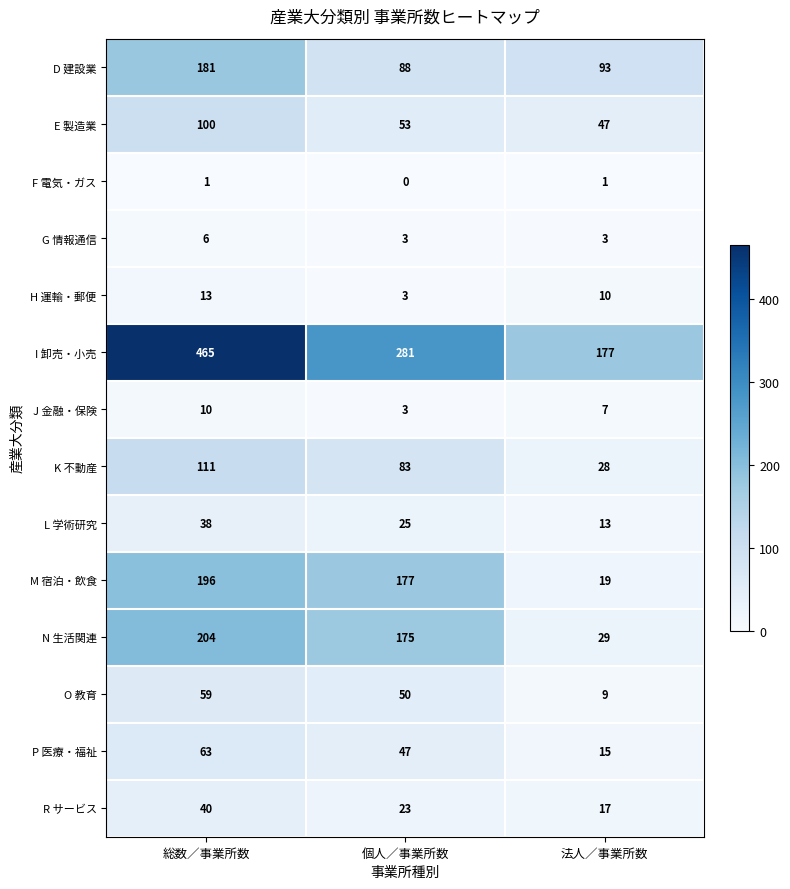

What is the sum of the K 不動産 values at 法人／事業所数 and 総数／事業所数?

139